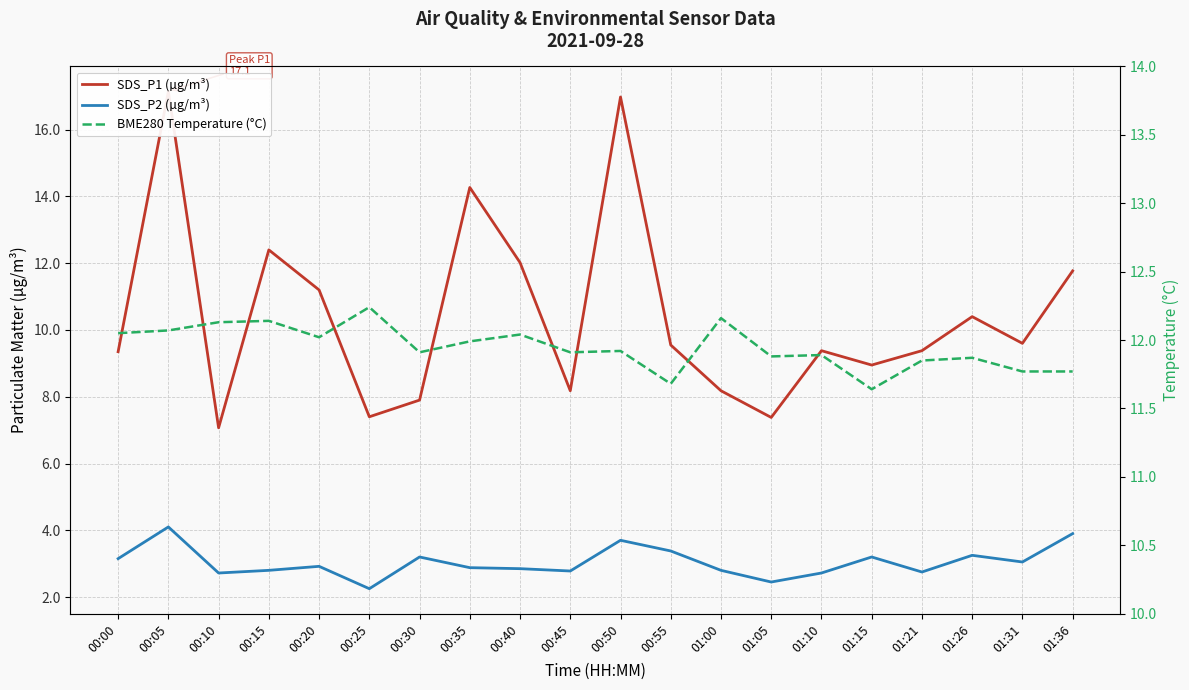

What is the value of the BME280 Temperature (°C) point at the 20th from the left?

11.8